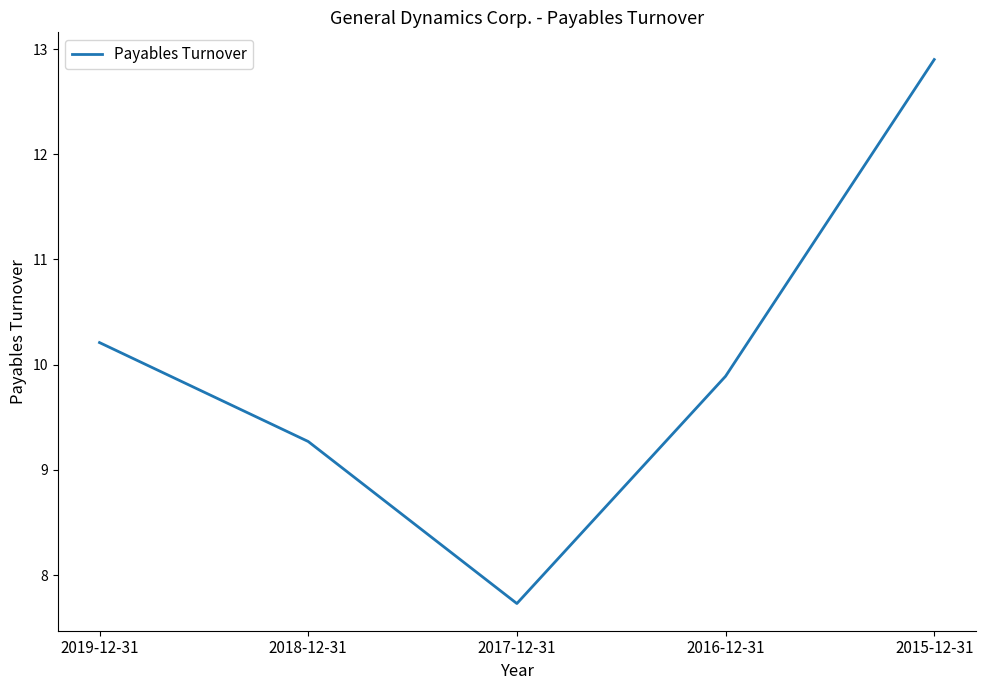

What is the difference between the values at 2019-12-31 and 2016-12-31?

0.3